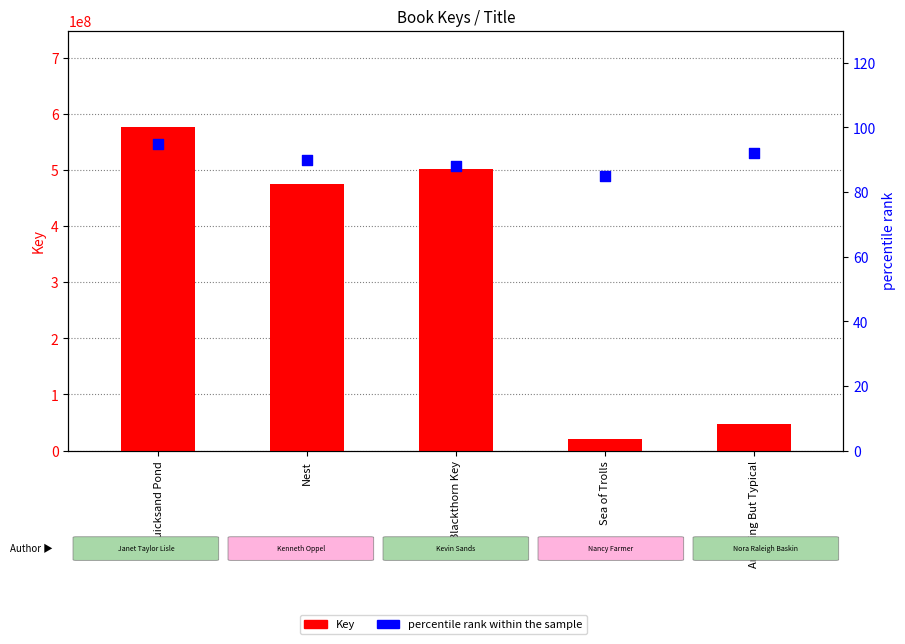

Which series has the largest total across all categories?

Key (numeric)